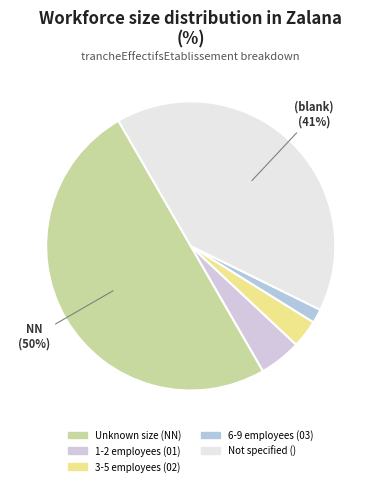

Rank the categories by value from highest to lowest.

NN, , 01, 02, 03